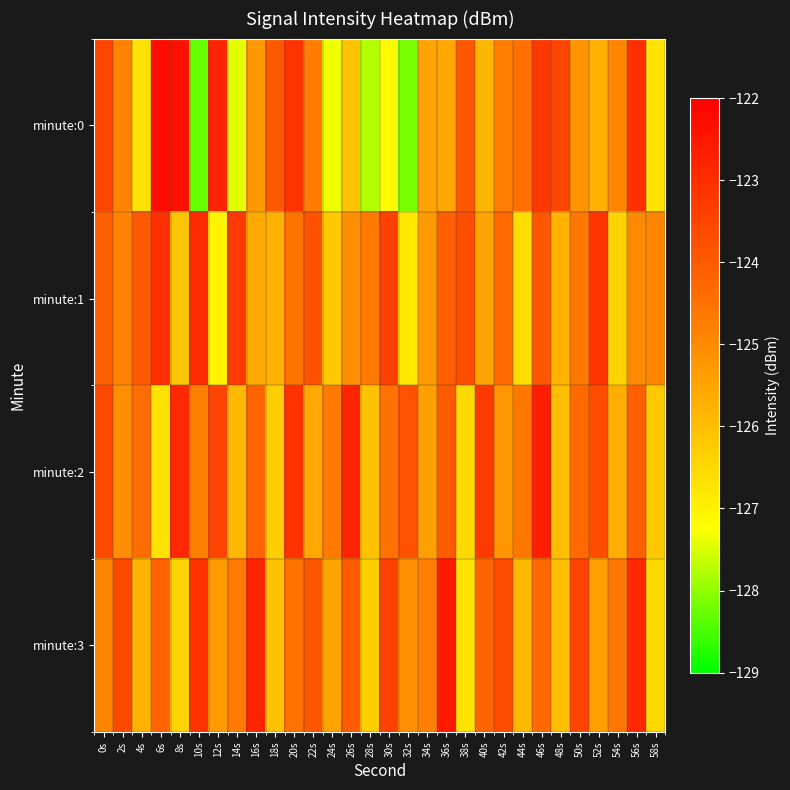

How many series are shown in this chart?

4